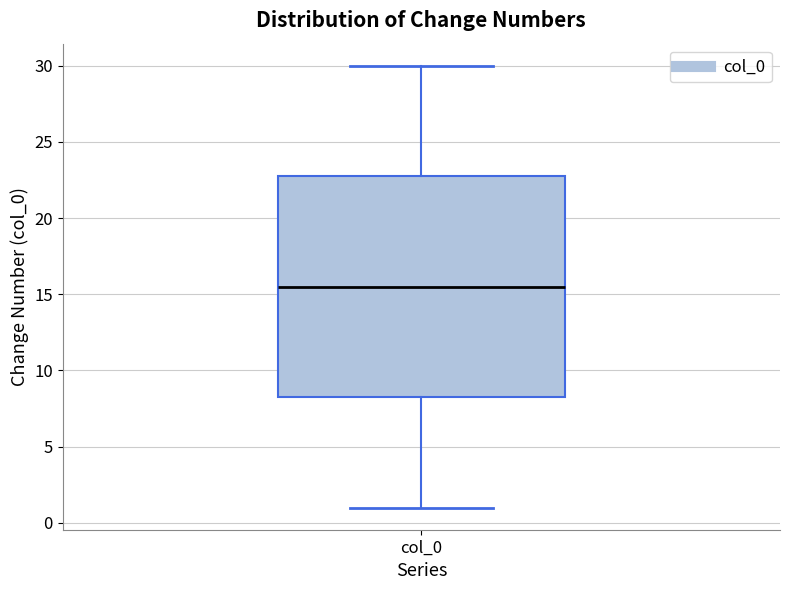

Transcribe this box plot: give where the median line is, the range the box spans, and where the two whiskers end, as read against the y-axis. The values are not printed on the chart, so give them approximately, as read against the axis.

median 15.5, box 8.5 to 23.0, whiskers 1.0 to 30.0